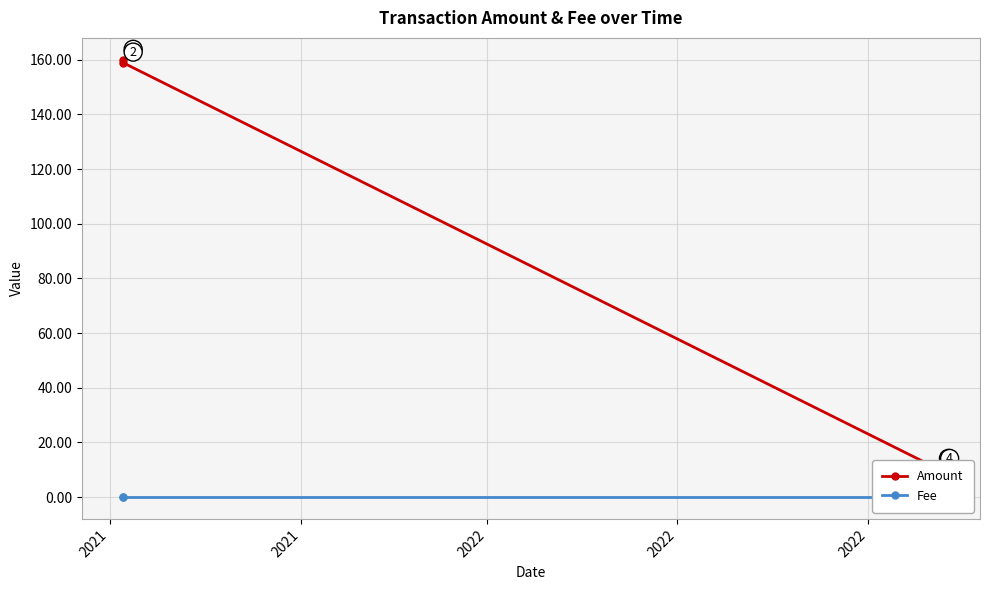

What is the sum of all Fee values?

0.1